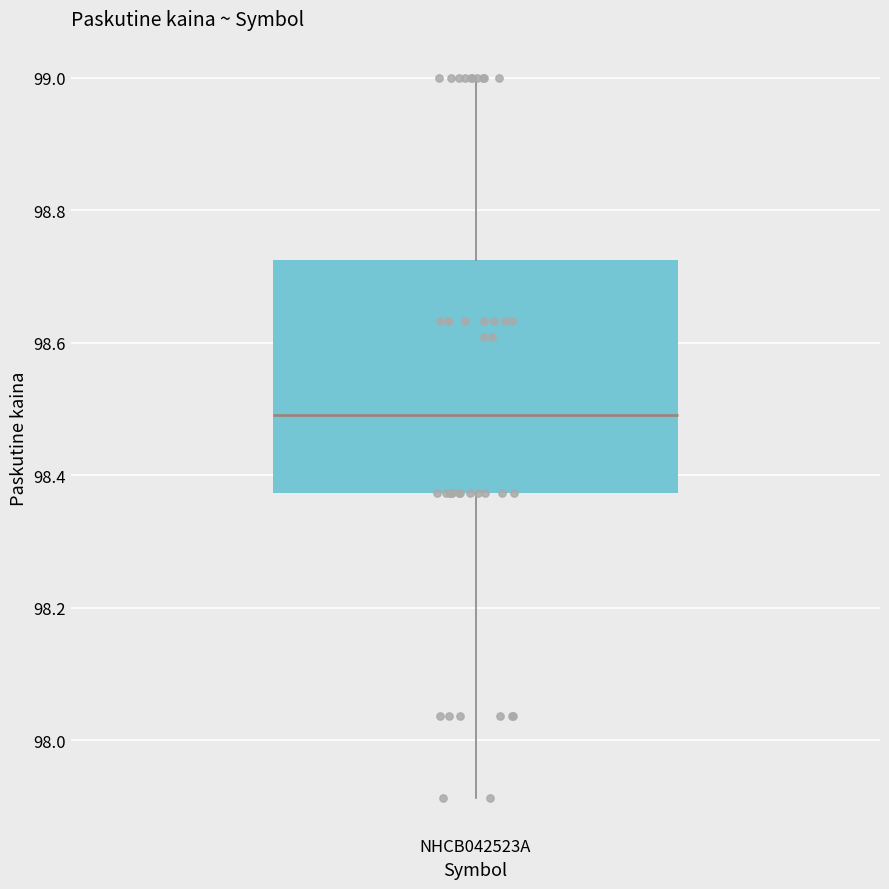

Read this box plot against the y-axis: the position of the median line, the range covered by the box, and the ends of both whiskers. The values are not printed on the chart, so give them approximately, as read against the axis.

median 98.50, box 98.38 to 98.72, whiskers 97.92 to 99.00